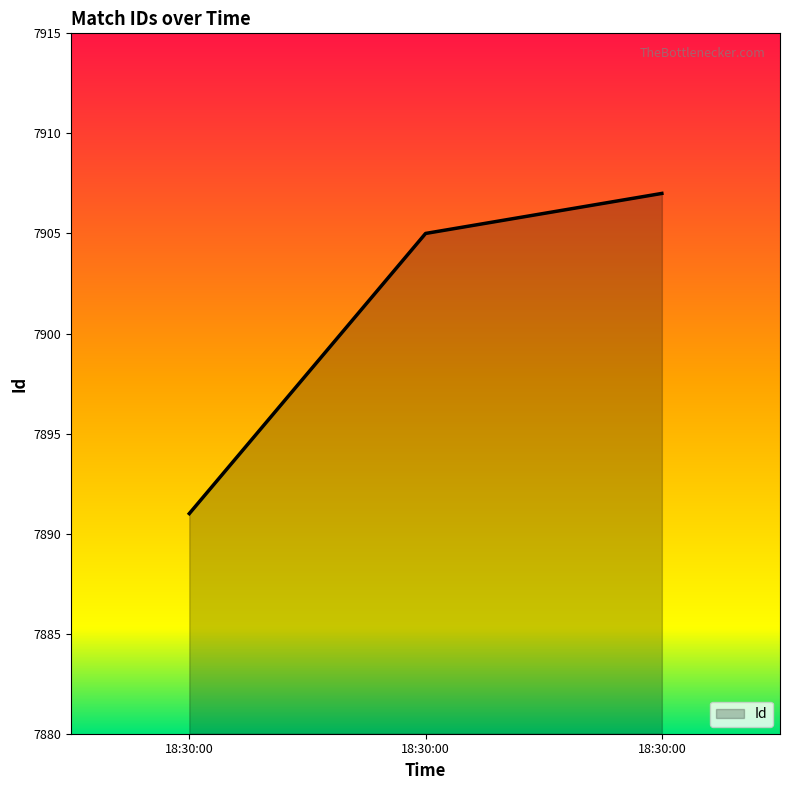

Which category has the lowest value across all series?

18:30:00